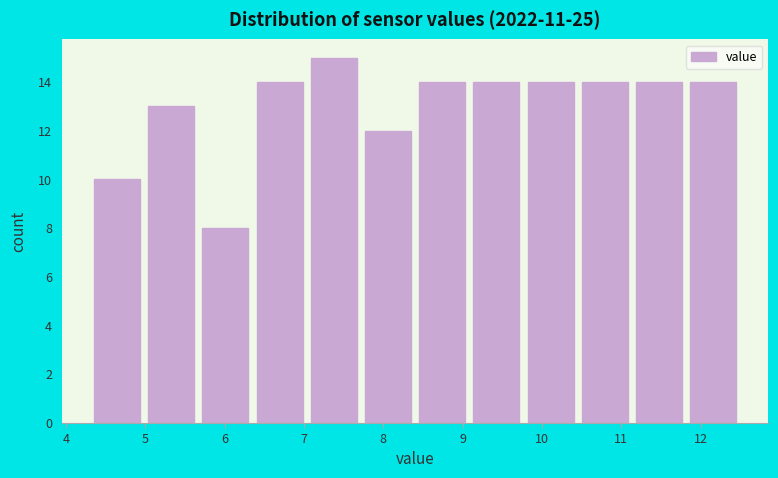

Reading left to right, list every bar in this chart as the range it spans on the x-axis followed by its height. Neither the bar edges nor the heights are printed on the chart, so give them approximately, as read against the axes.

4.3 to 5.0: 10
5.0 to 5.7: 13
5.7 to 6.4: 8
6.4 to 7.0: 14
7.0 to 7.7: 15
7.7 to 8.4: 12
8.4 to 9.1: 14
9.1 to 9.8: 14
9.8 to 10.5: 14
10.5 to 11.1: 14
11.1 to 11.8: 14
11.8 to 12.5: 14